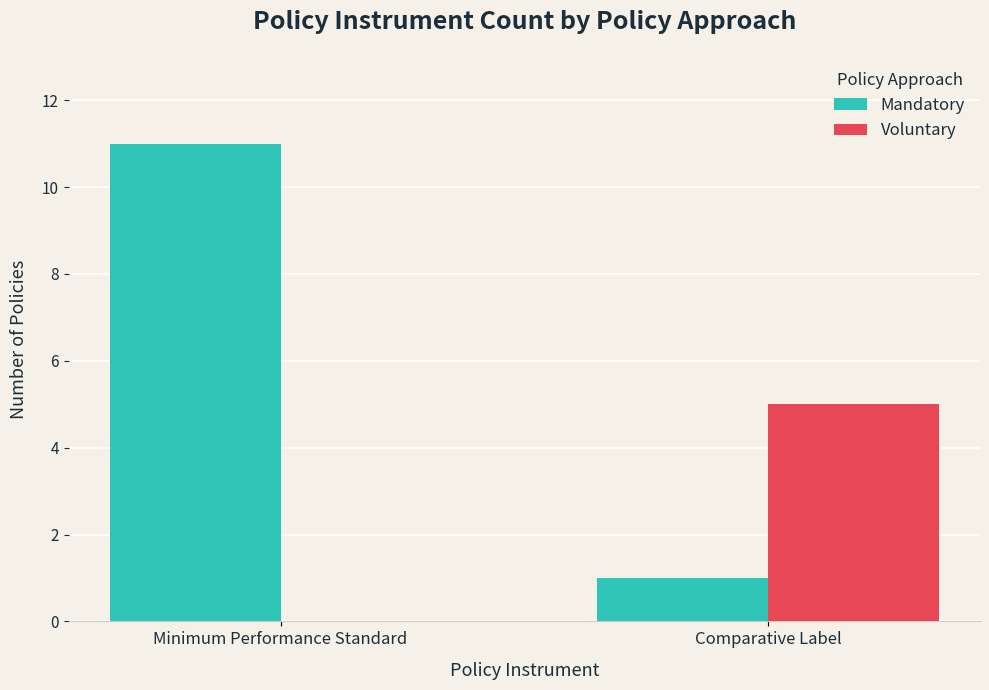

How many groups of bars are there?

2